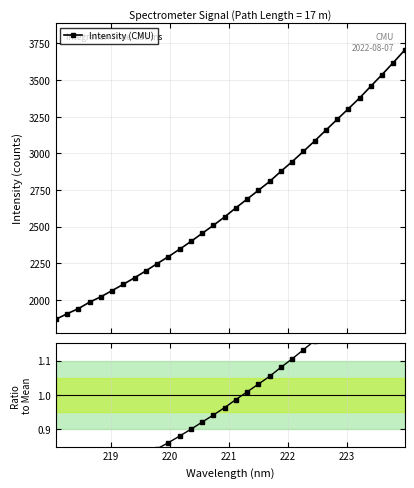

What is the sum of all Ratio to mean values?

32.0